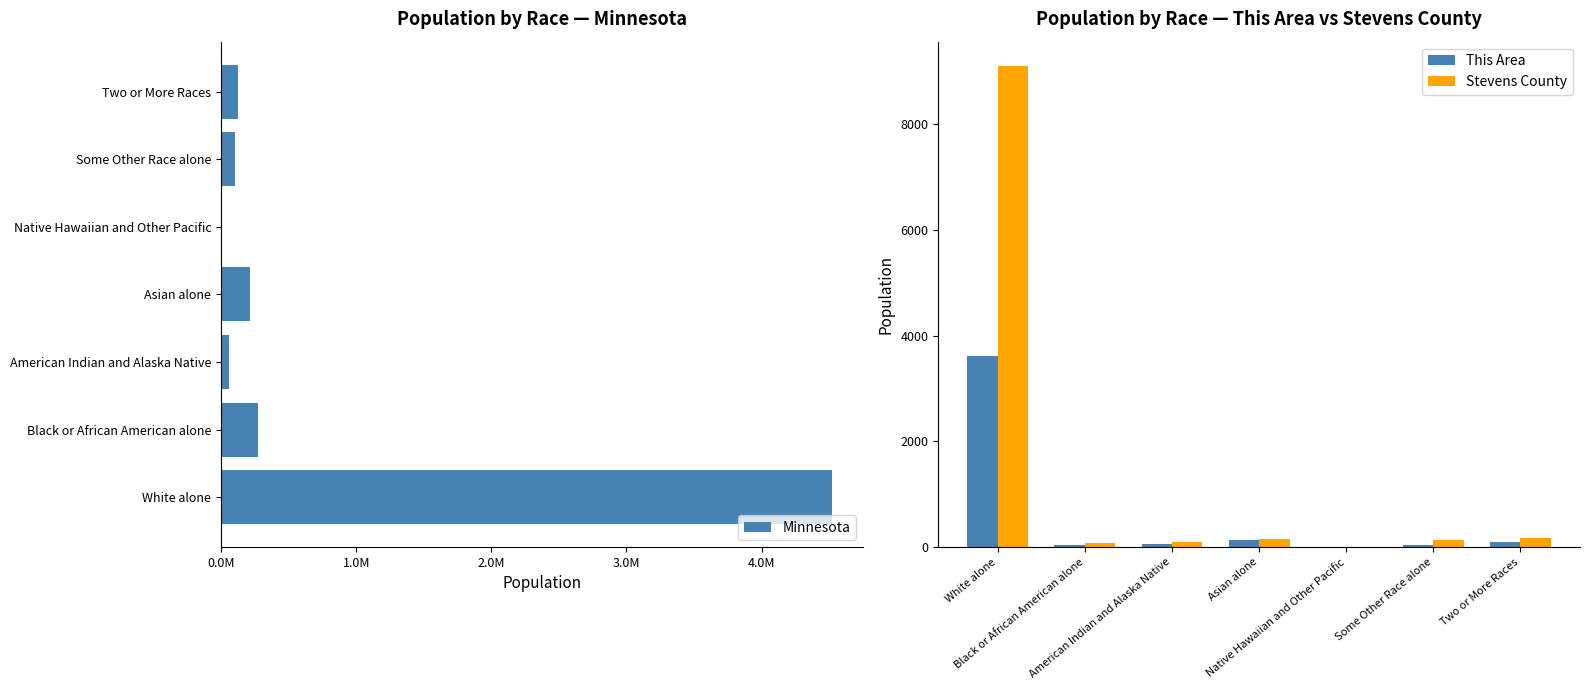

What is the highest value of the This Area series?

3623